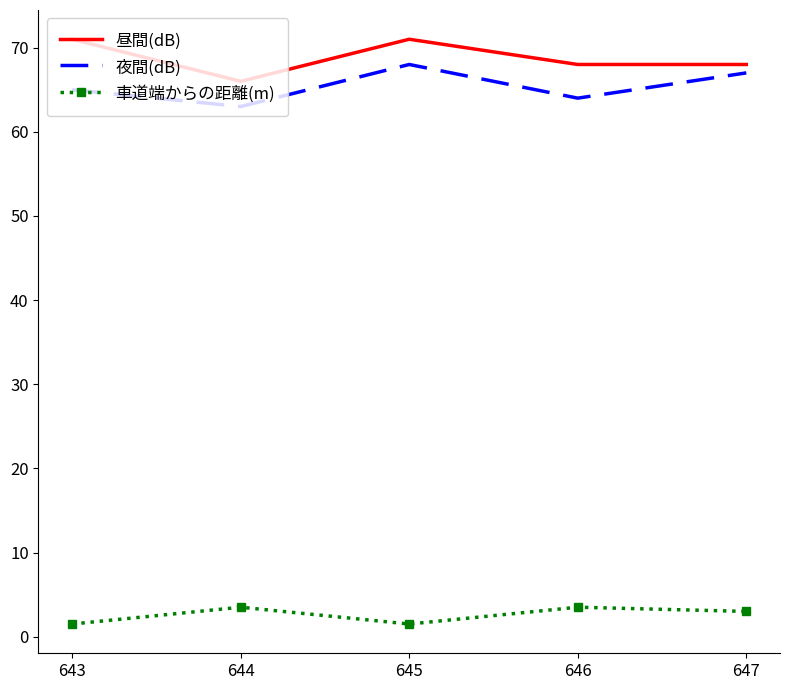

What is the maximum value shown in the chart?

71.0